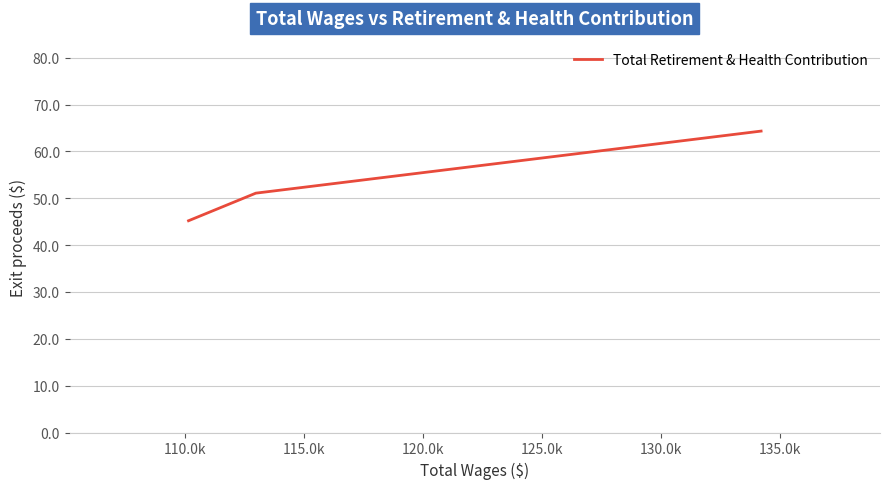

Does the chart display data point markers on the line(s)?

No